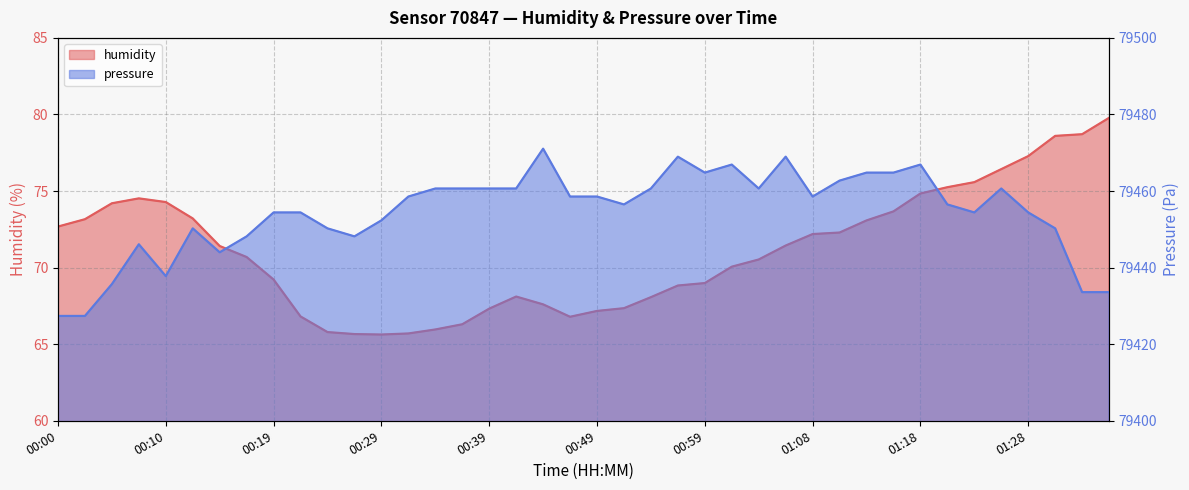

Is it true that humidity equals 120.0 at 01:06?

False